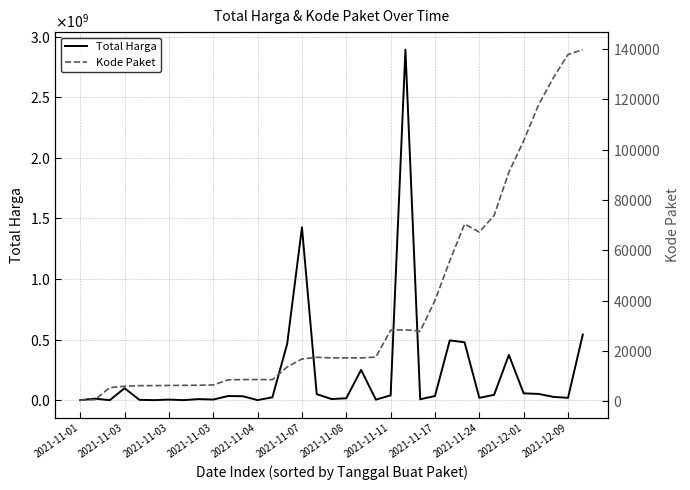

What is the average value of the Kode Paket series?

37519